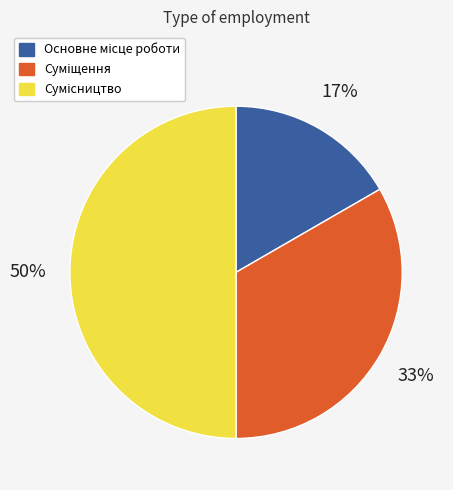

To the nearest percent, what is the average slice percentage?

33%